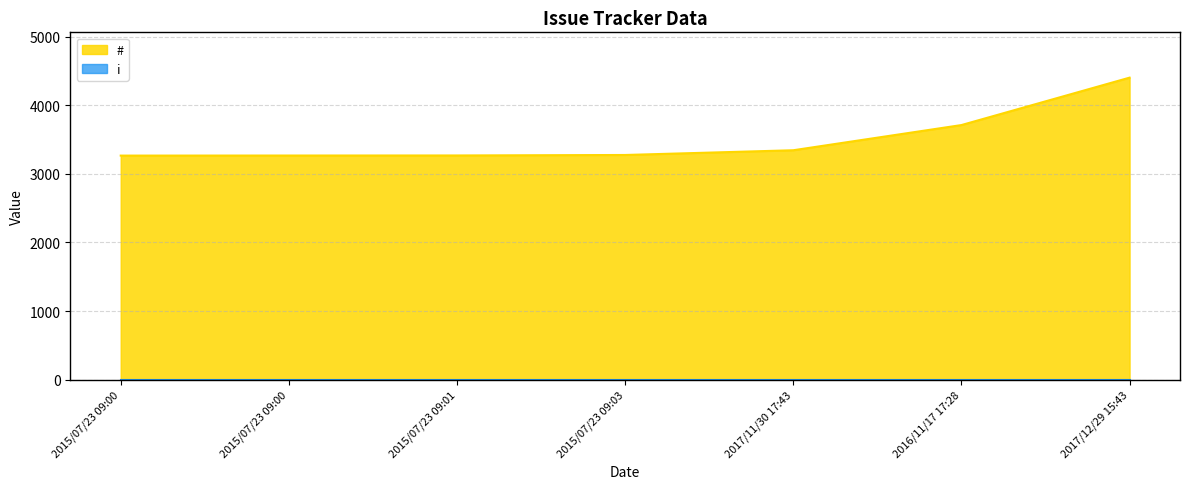

Which has a higher value, 2016/11/17 17:28 or 2015/07/23 09:03?

2016/11/17 17:28